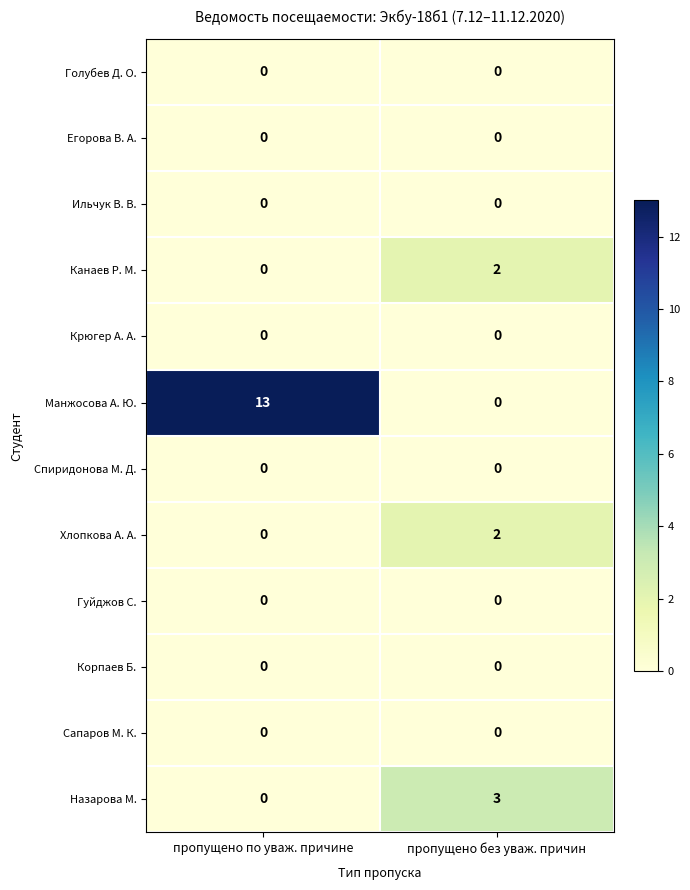

What value does the Назарова М. series have at пропущено без уваж. причин?

3